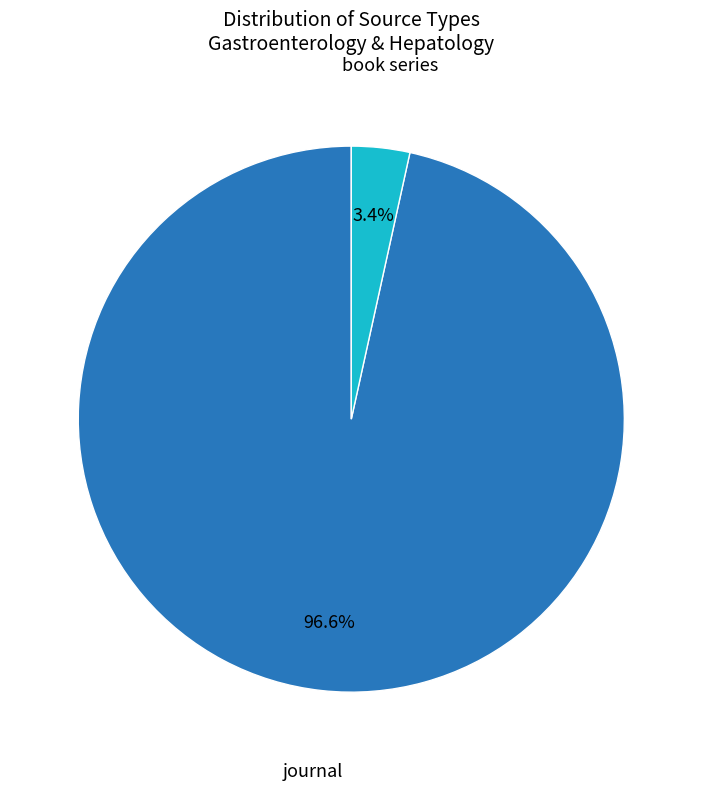

Which category has the smallest portion of the pie?

book series